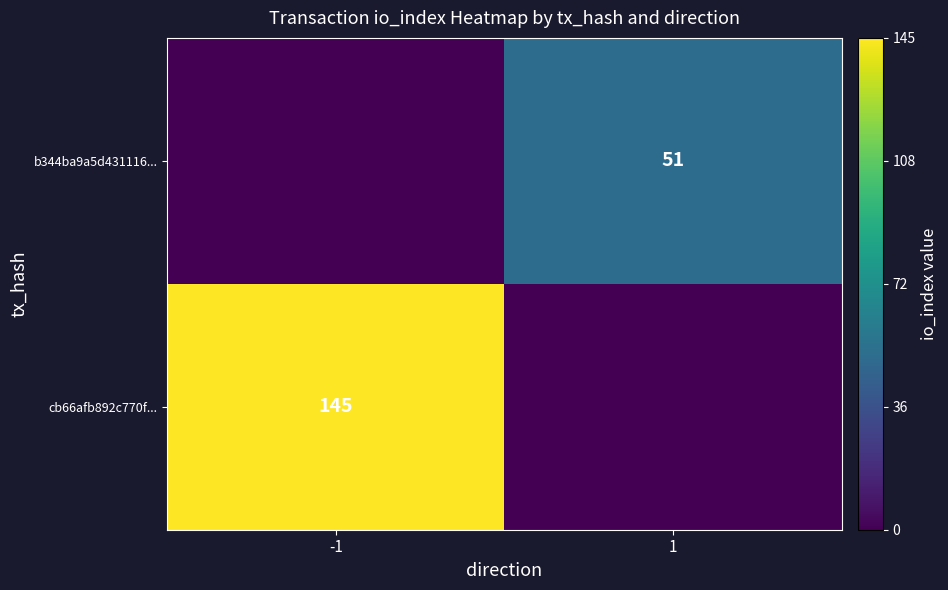

The value of b344ba9a5d431116... at 1 is 83. True or false?

False